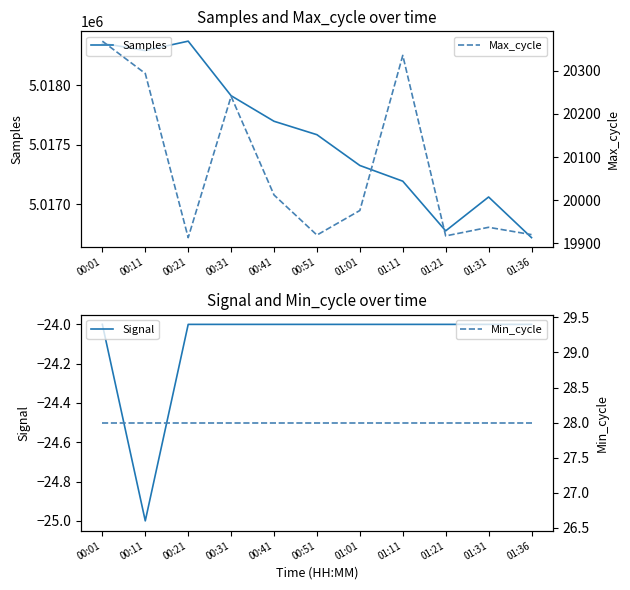

Where is the first local minimum for Signal?

00:11